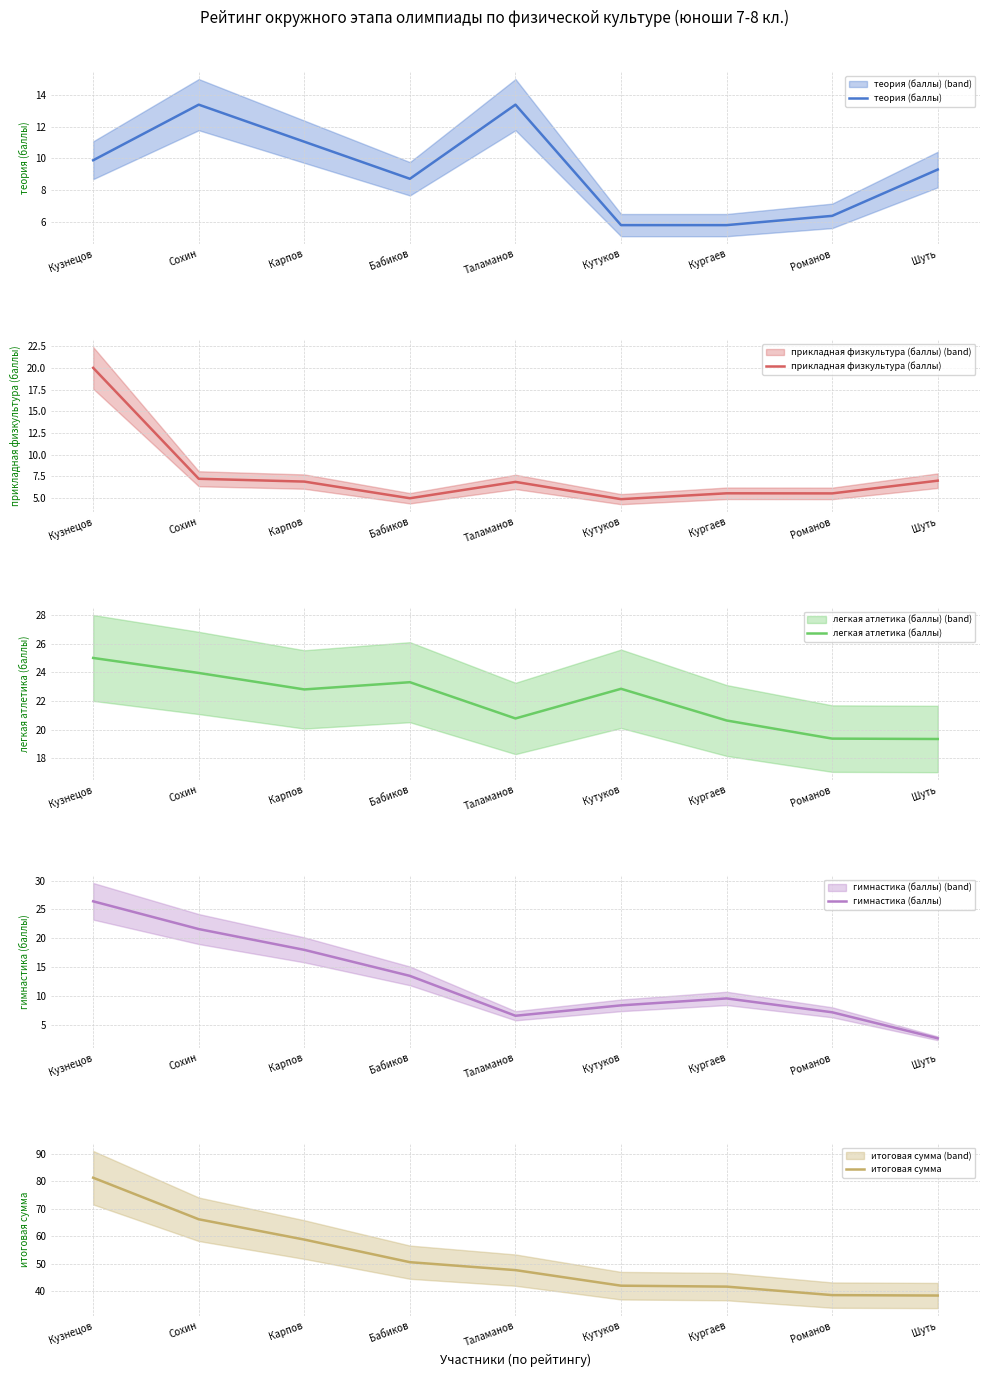

Which series changed the most between Карпов and Шуть?

итоговая сумма